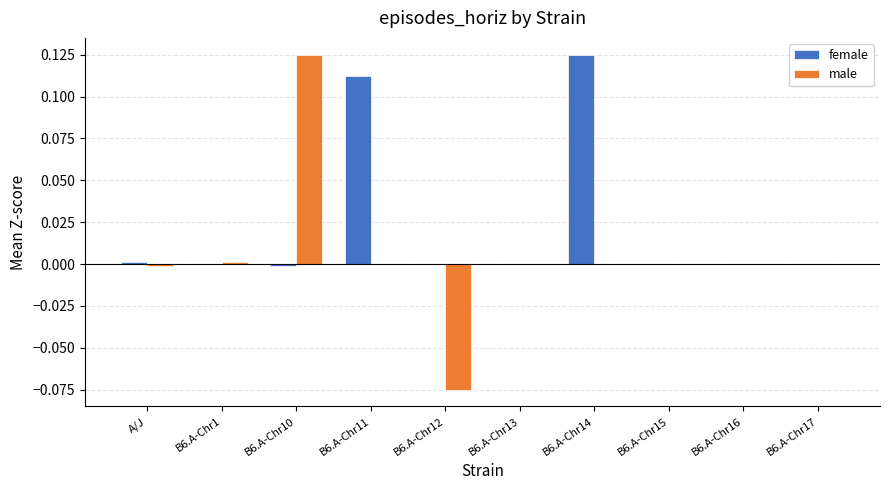

Which series has the largest total across all categories?

female